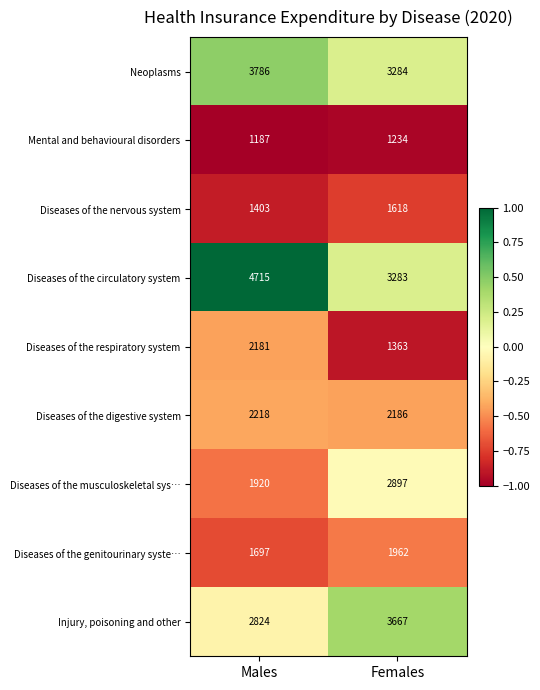

What is the difference between the Diseases of the digestive system values at Females and Males?

32